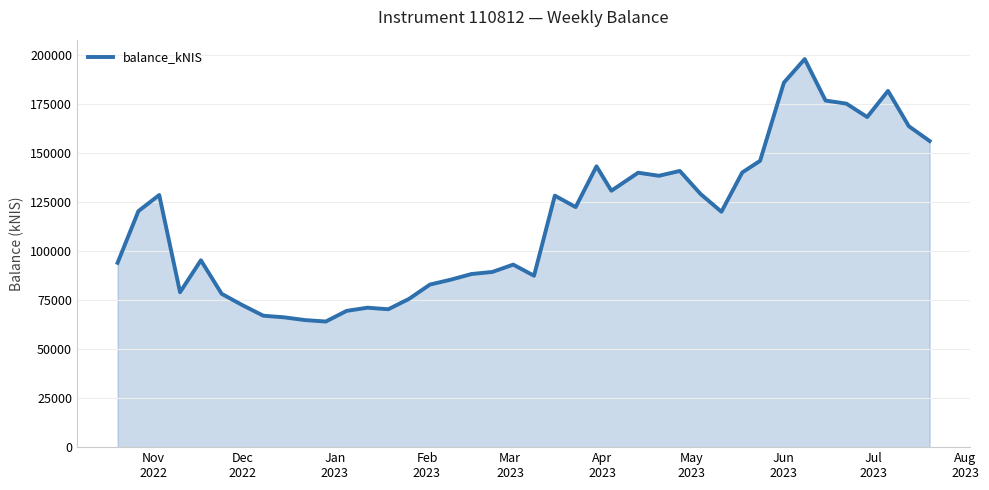

What is the smallest value displayed?

64045.4